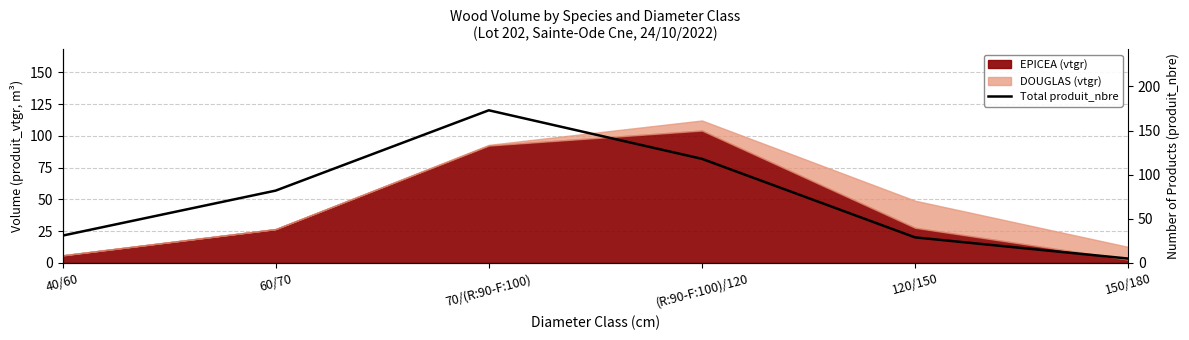

The chart shows a value of 56 at 60/70. True or false?

False